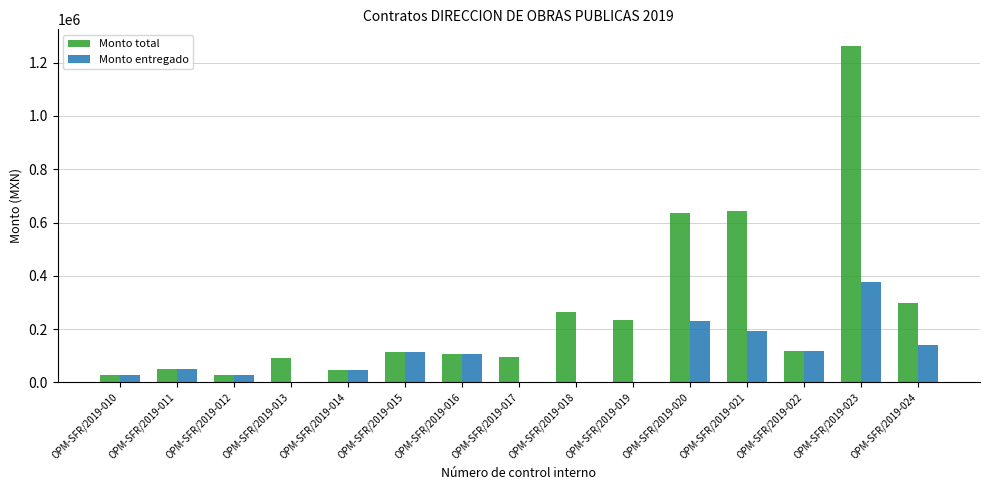

Is the value of Monto entregado at OPM-SFR/2019-021 greater than the value of Monto total at OPM-SFR/2019-022?

Yes